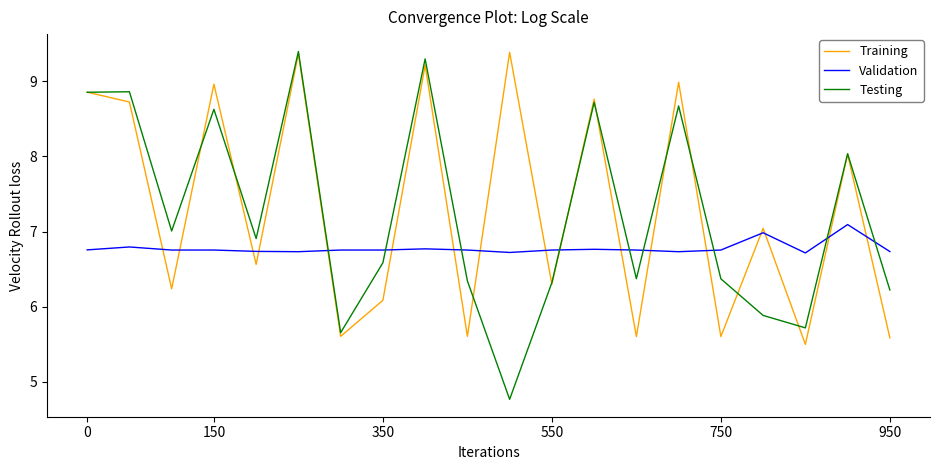

What is the lowest value of the Training series?

5.5